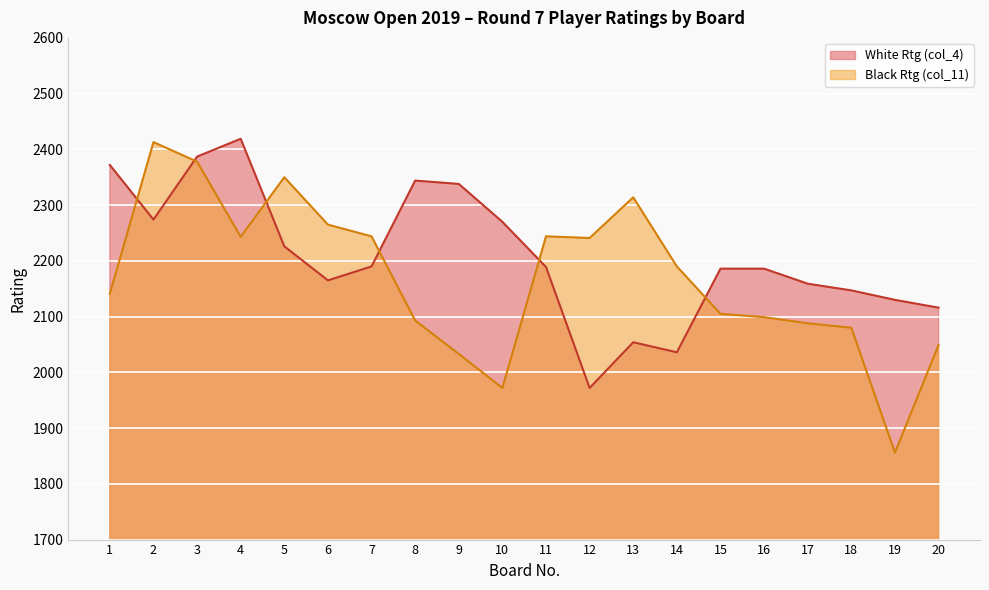

Reading left to right, what are all the values shown in this chart?

White Rtg (col_4): 2372	2274	2387	2419	2226	2165	2190	2344	2338	2270	2189	1972	2054	2036	2186	2186	2159	2147	2130	2116
Black Rtg (col_11): 2141	2413	2378	2243	2350	2265	2244	2093	2033	1972	2244	2241	2314	2190	2105	2099	2088	2080	1856	2049